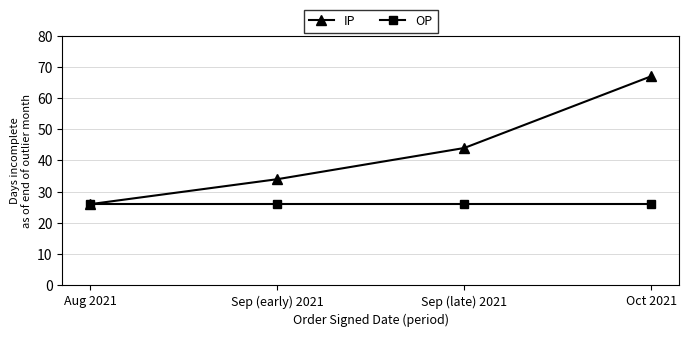

What are all the series names shown in the legend?

IP, OP